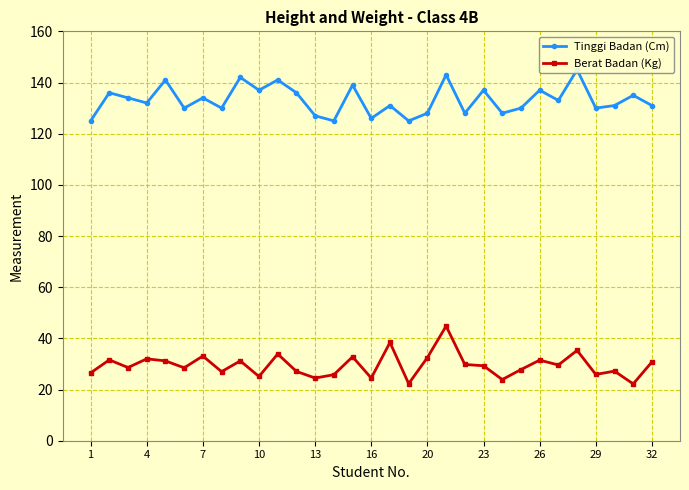

What is the average value of the Berat Badan (Kg) series?

29.5